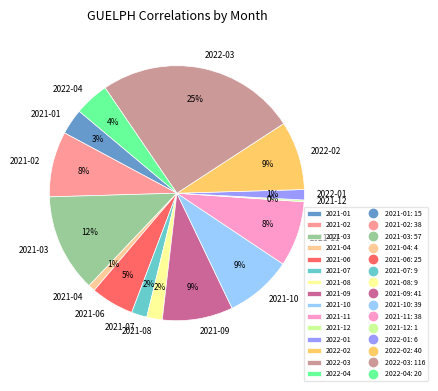

Which has a higher value, 2022-03 or 2021-02?

2022-03